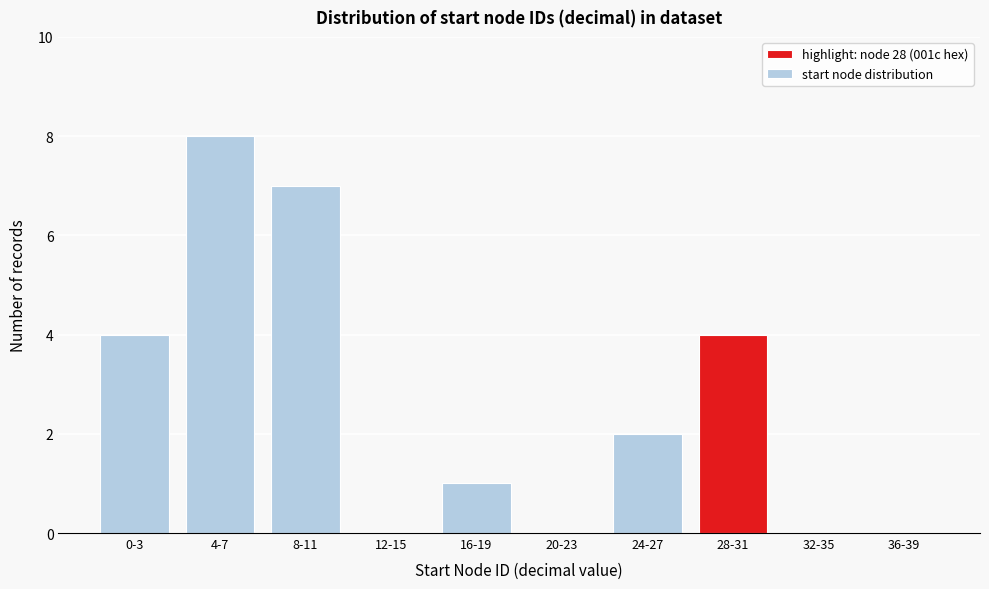

Reading left to right, list all the values displayed in this chart.

0-3=4	4-7=8	8-11=7	12-15=0	16-19=1	20-23=0	24-27=2	28-31=4	32-35=0	36-39=0